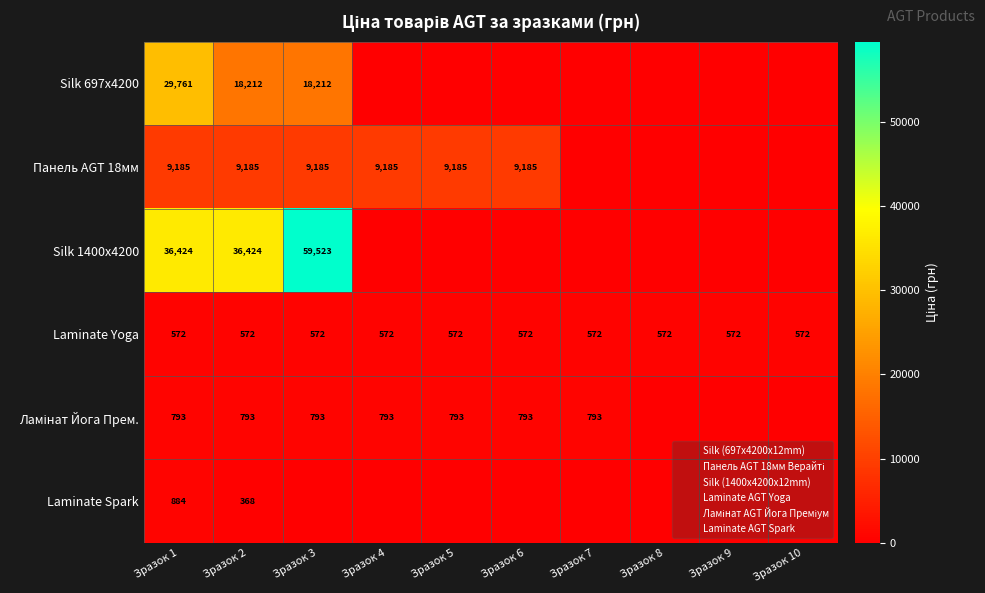

What is the maximum value shown in the chart?

59523.0